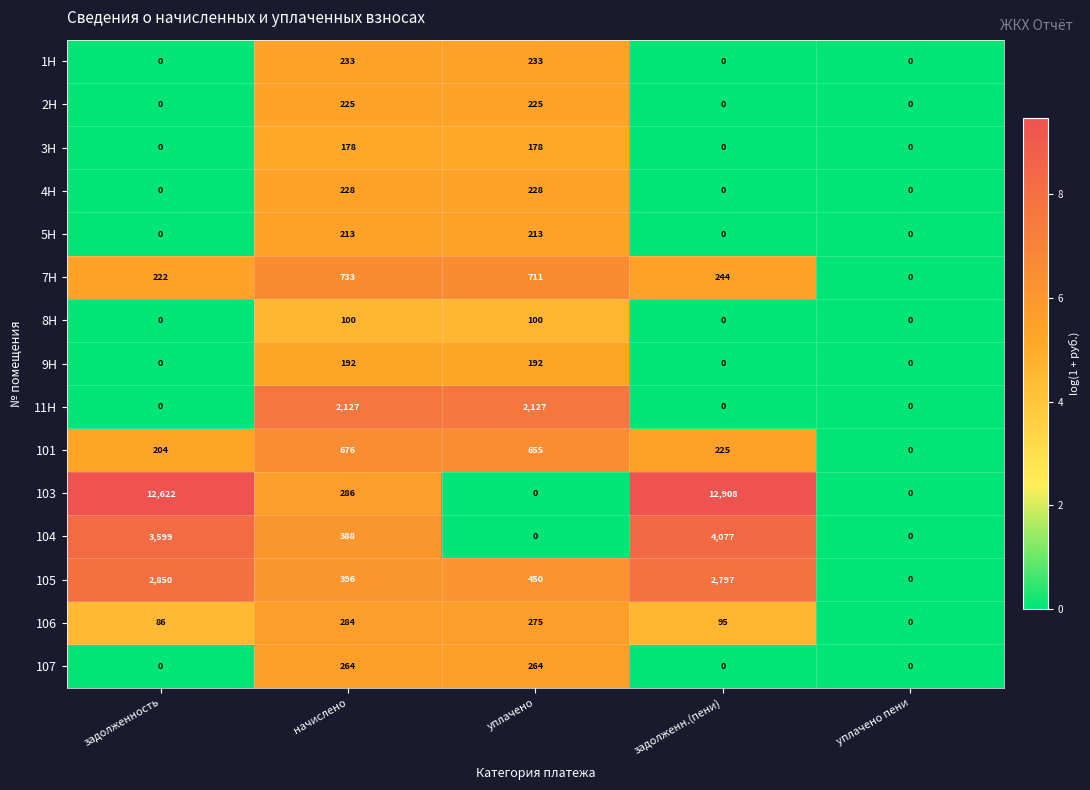

At how many categories does at least one series exceed 7?

4